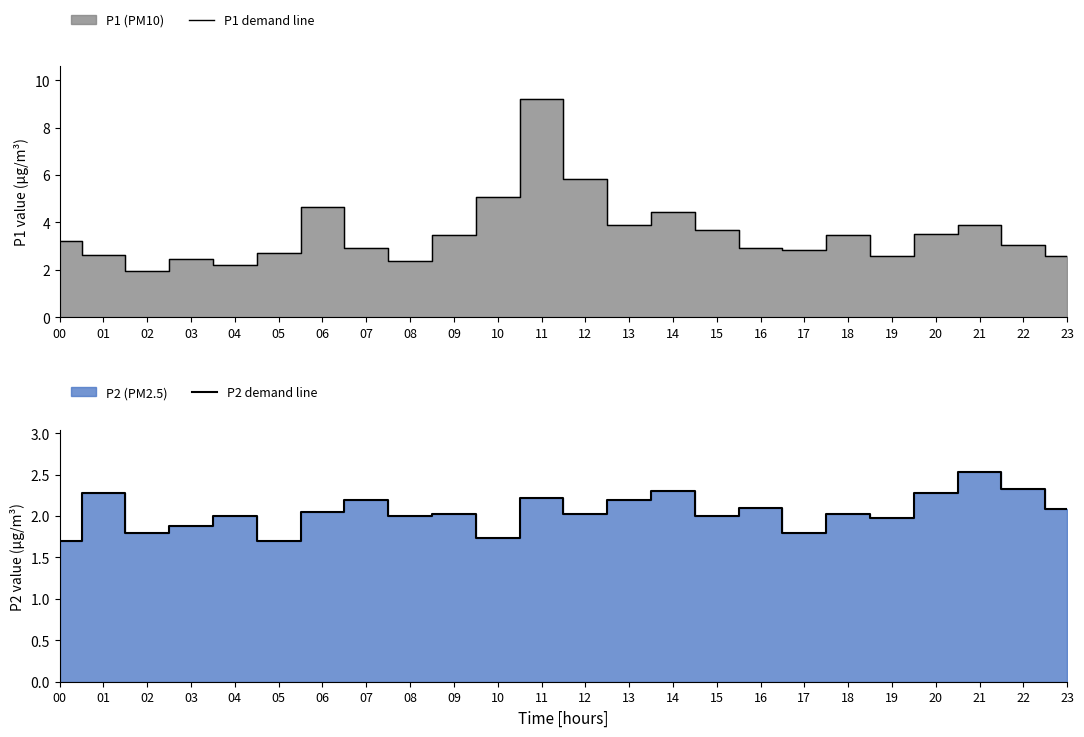

The value of P2 demand line at 23 is 2.1. True or false?

True